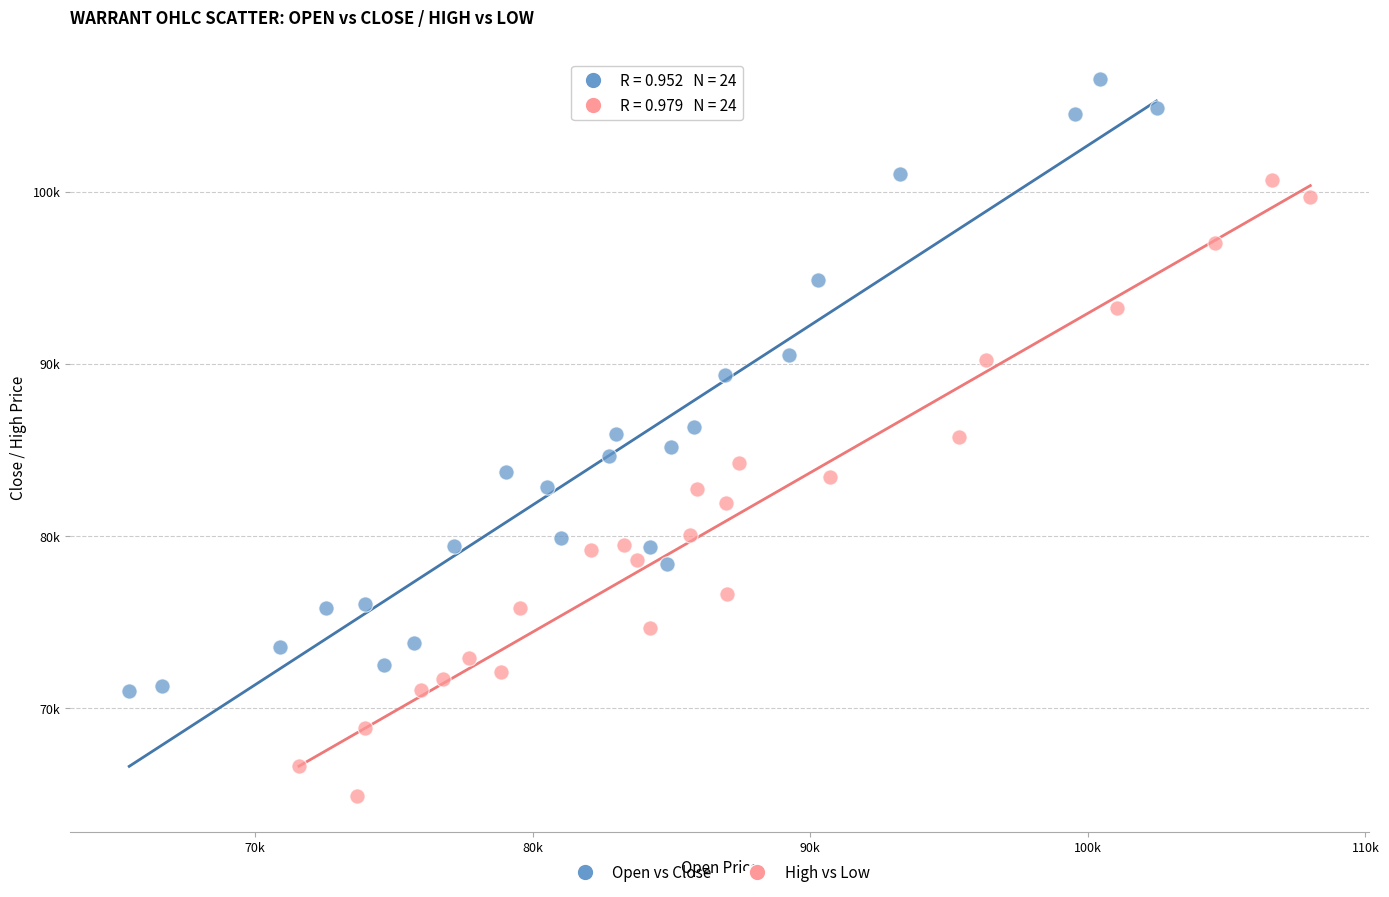

What are all the series names shown in the legend?

Open vs Close, High vs Low